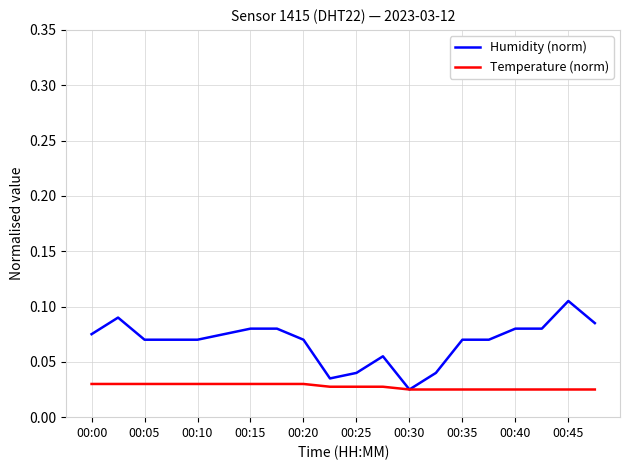

What are all the series names shown in the legend?

Humidity (norm), Temperature (norm)